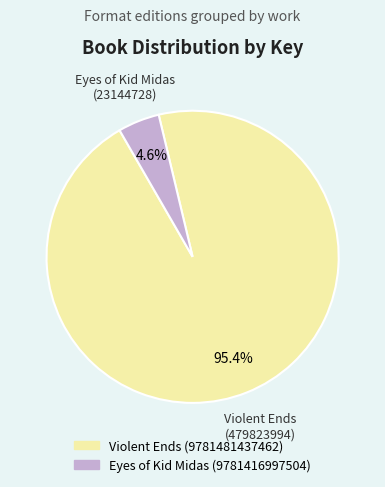

To the nearest percent, what portion does Violent Ends (9781481437462) represent?

95%